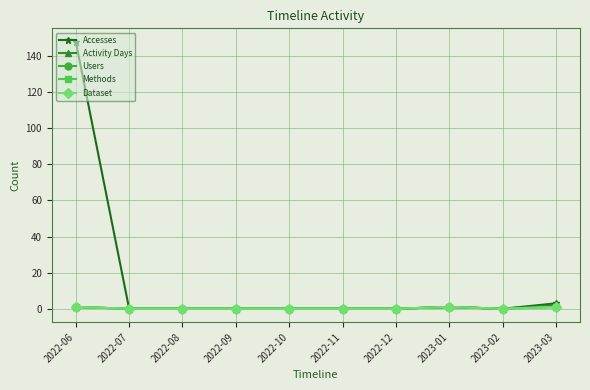

What position from the right is 2022-11?

5